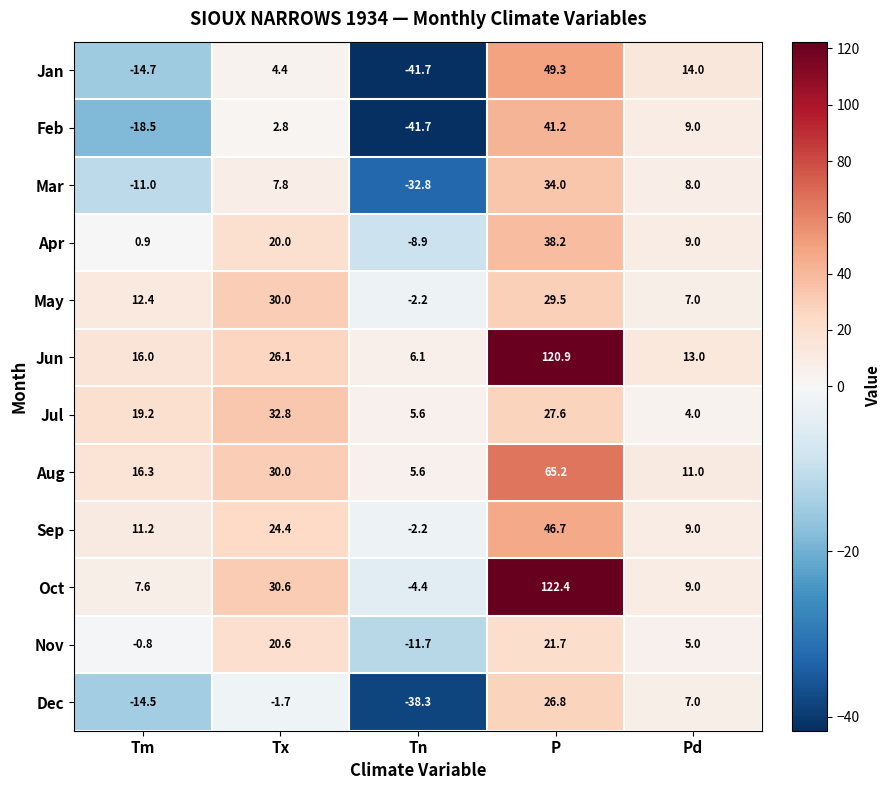

Which series has the largest range (max minus min)?

Oct